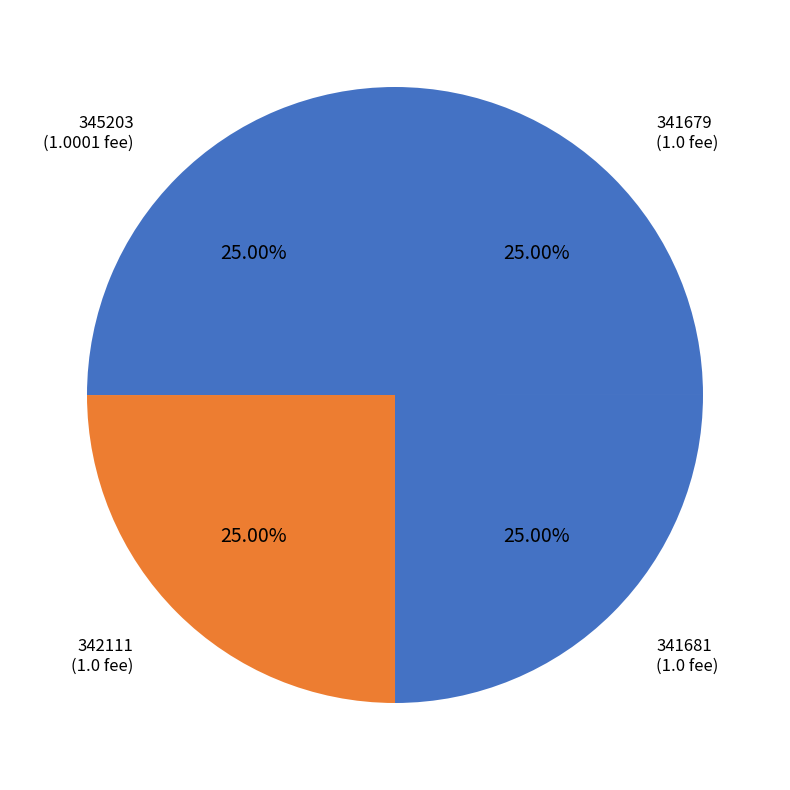

What is the largest slice in the pie chart?

342111